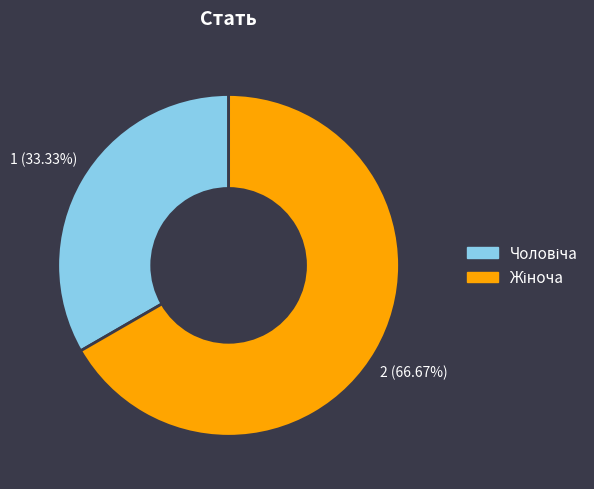

Is there any slice that represents more than half of the pie?

Yes